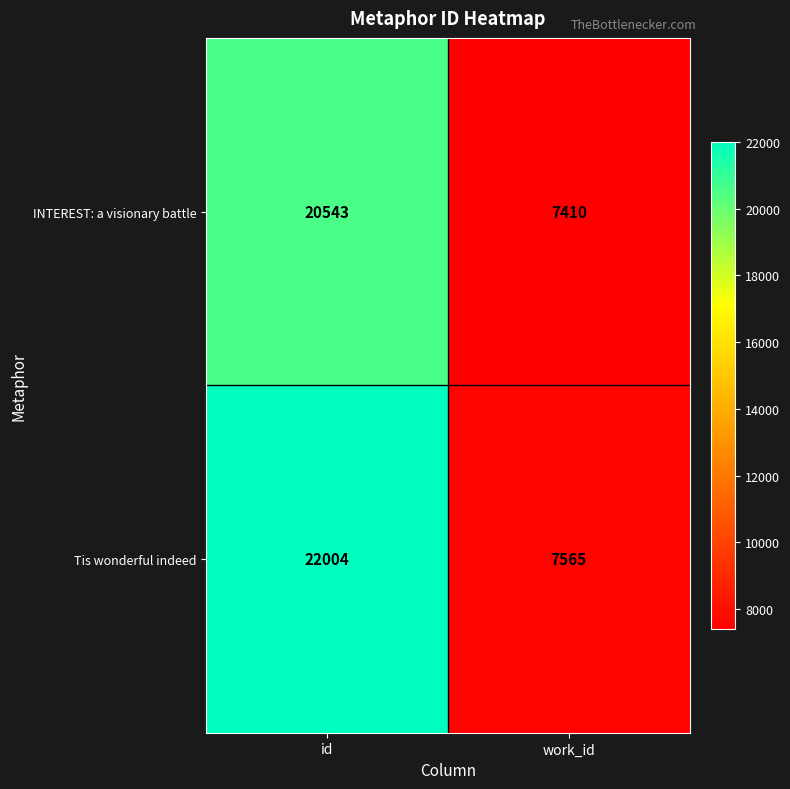

Reading left to right, what are all the values shown in this chart?

INTEREST: a visionary battle: 20543	7410
Tis wonderful indeed: 22004	7565